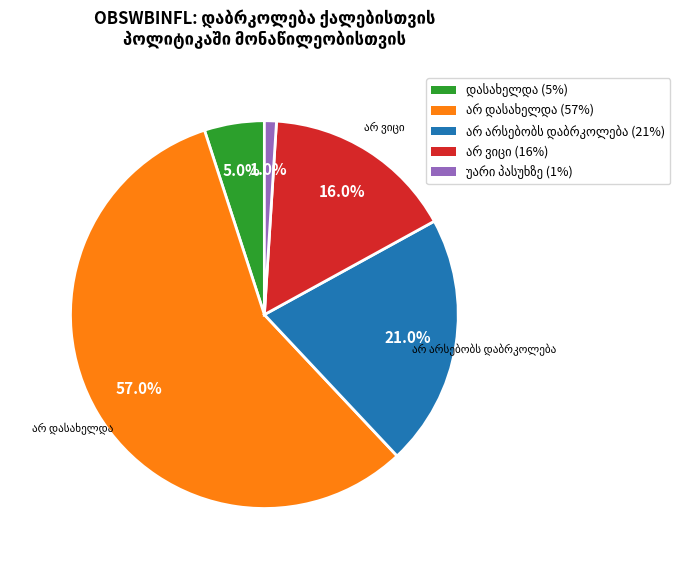

Is there a majority slice in this chart?

Yes